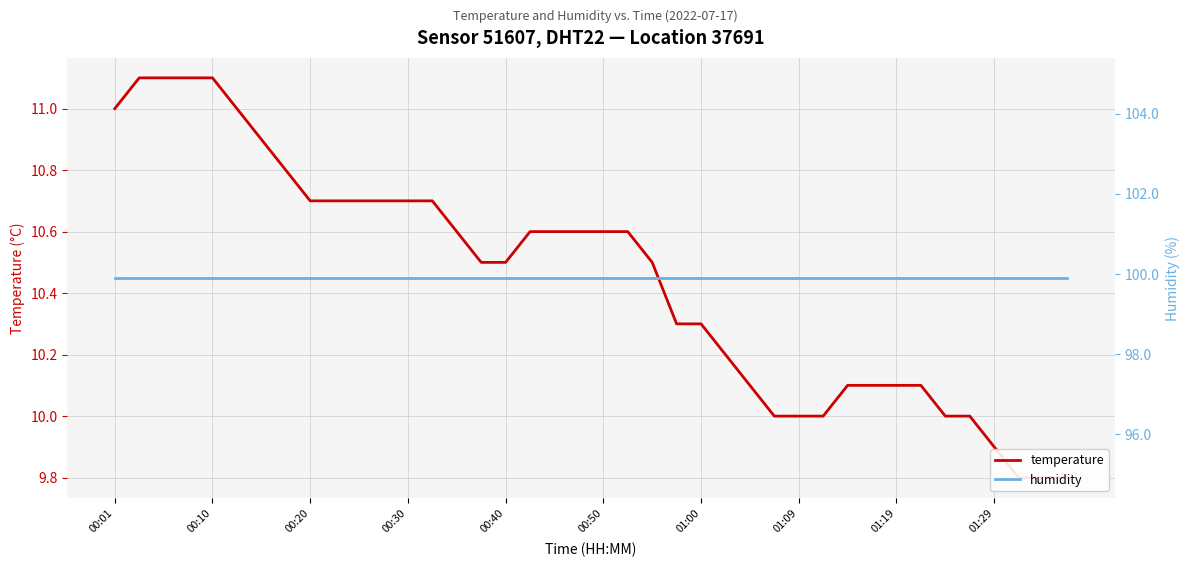

What is the average value of the humidity series?

99.9